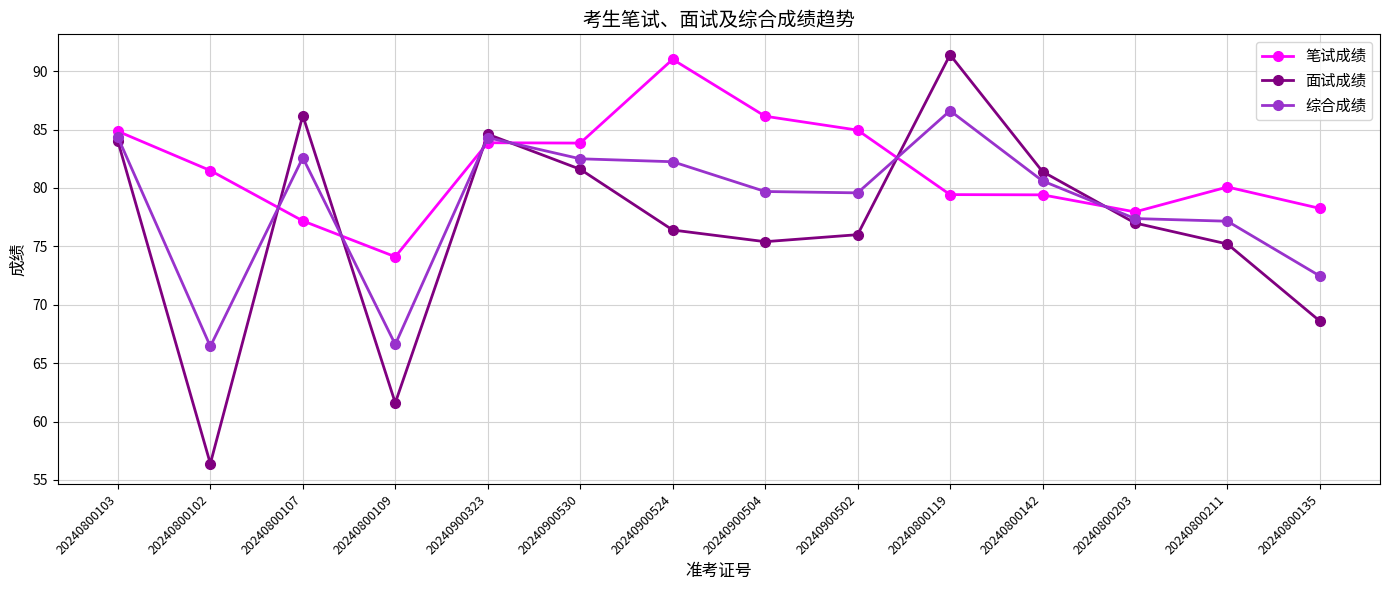

What is the approximate value of 笔试成绩 at 20240900323?

83.9